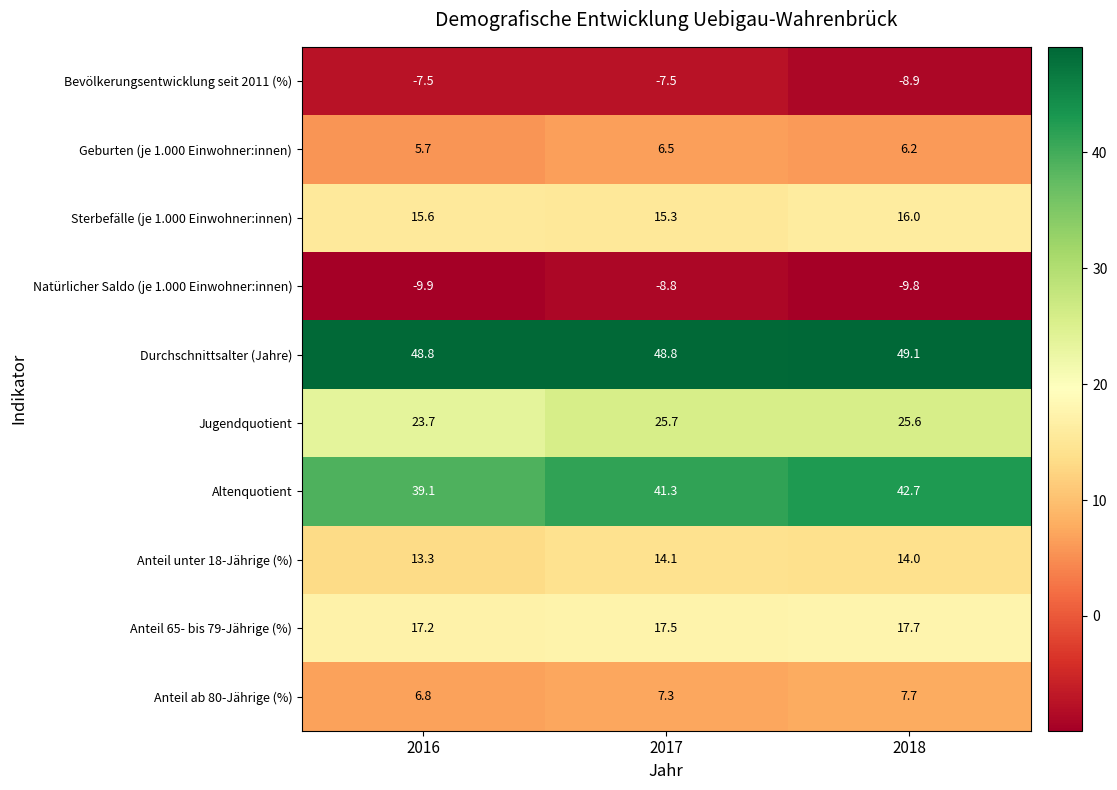

The Bevölkerungsentwicklung seit 2011 (%) series shows -8.9 at 2018. True or false?

True